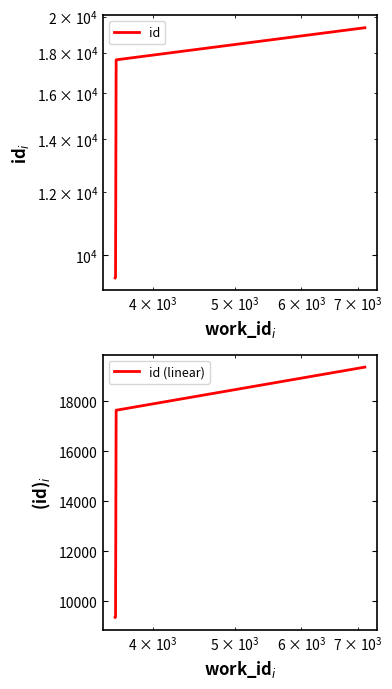

True or false: id (linear) has more than 0 interior local peaks.

False